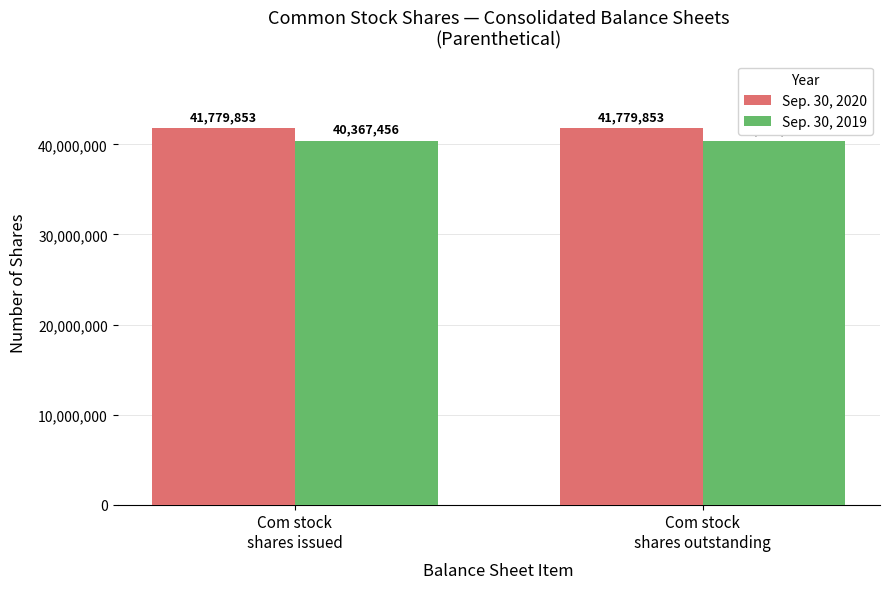

What are all the series names shown in the legend?

Sep. 30, 2020, Sep. 30, 2019